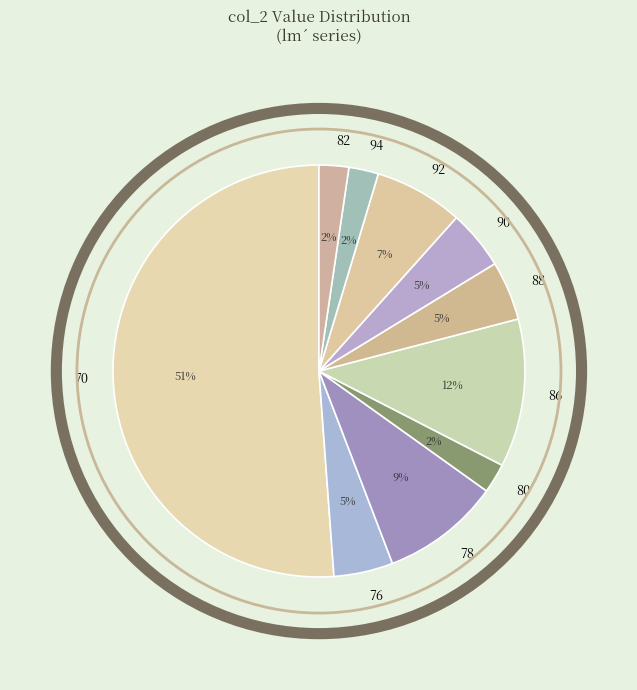

The 78 slice represents 1% of the pie. True or false?

False